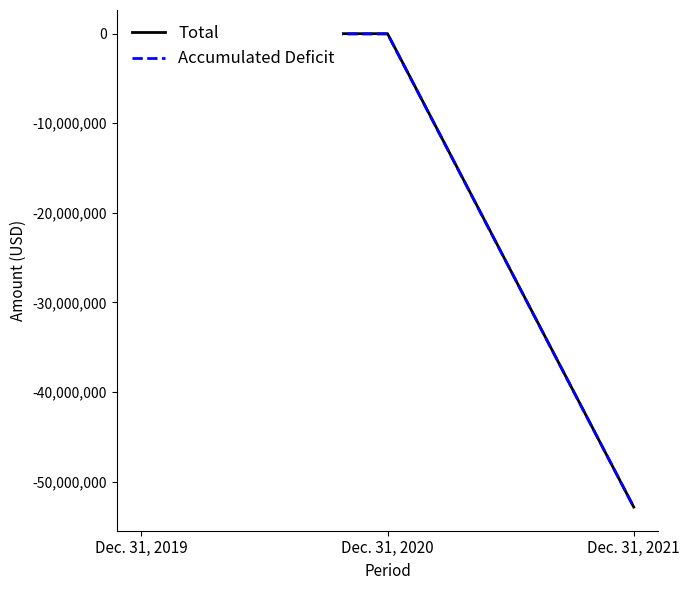

At Dec. 31, 2021, list the series in order from smallest to largest.

Accumulated Deficit, Total